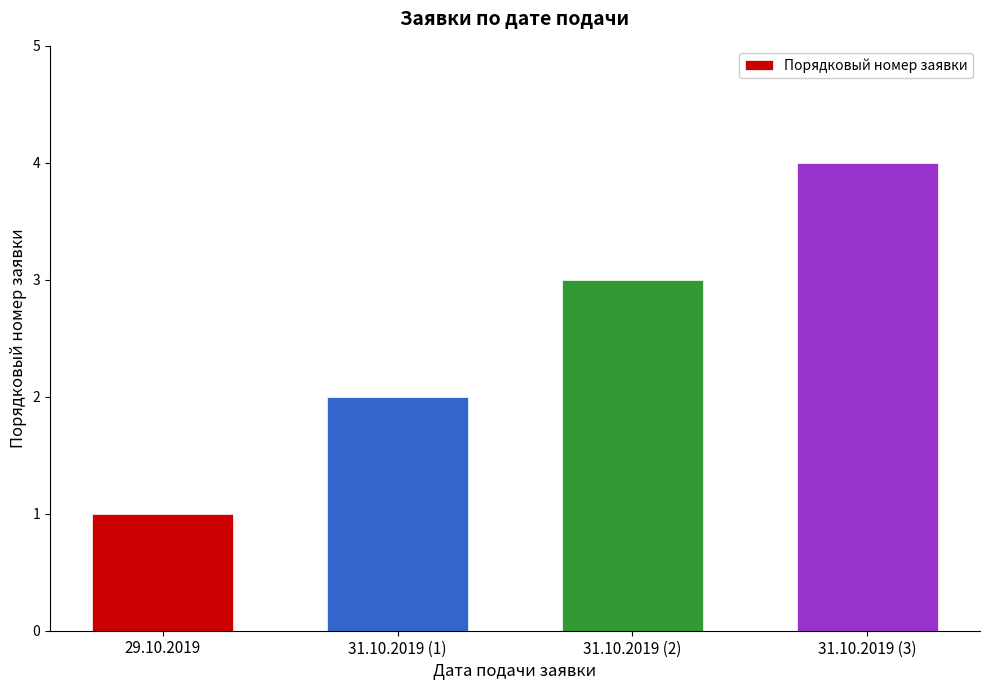

What position from the left is 31.10.2019 (3)?

4